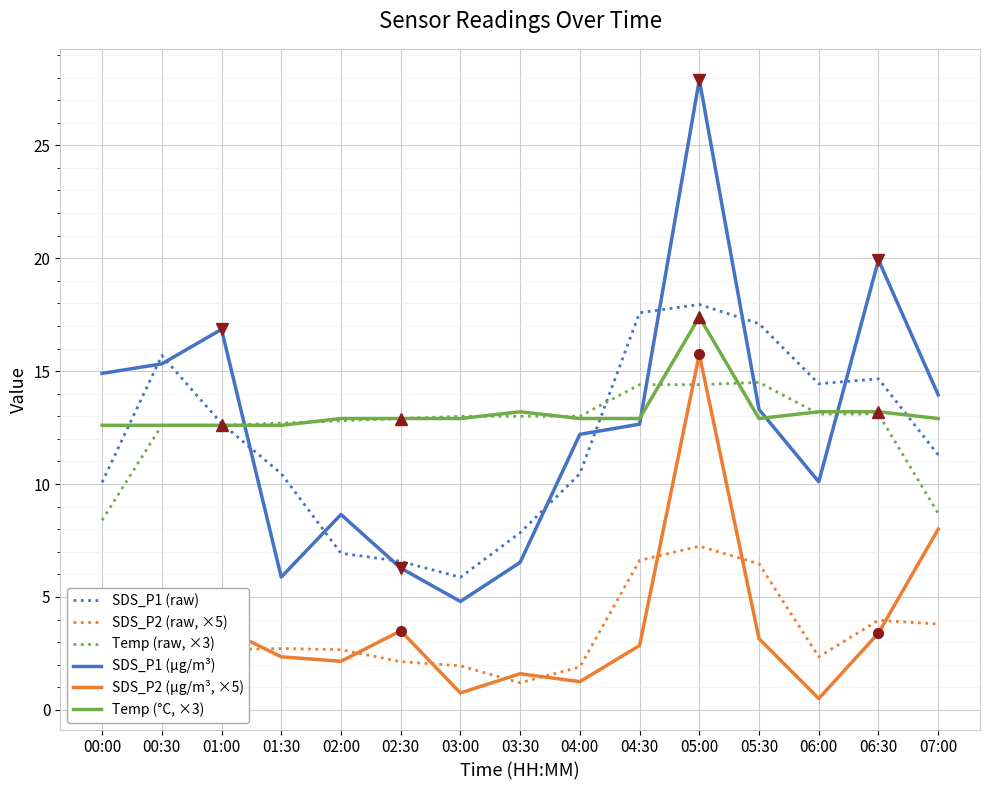

What is the minimum value for Temp (raw, ×3)?

8.4